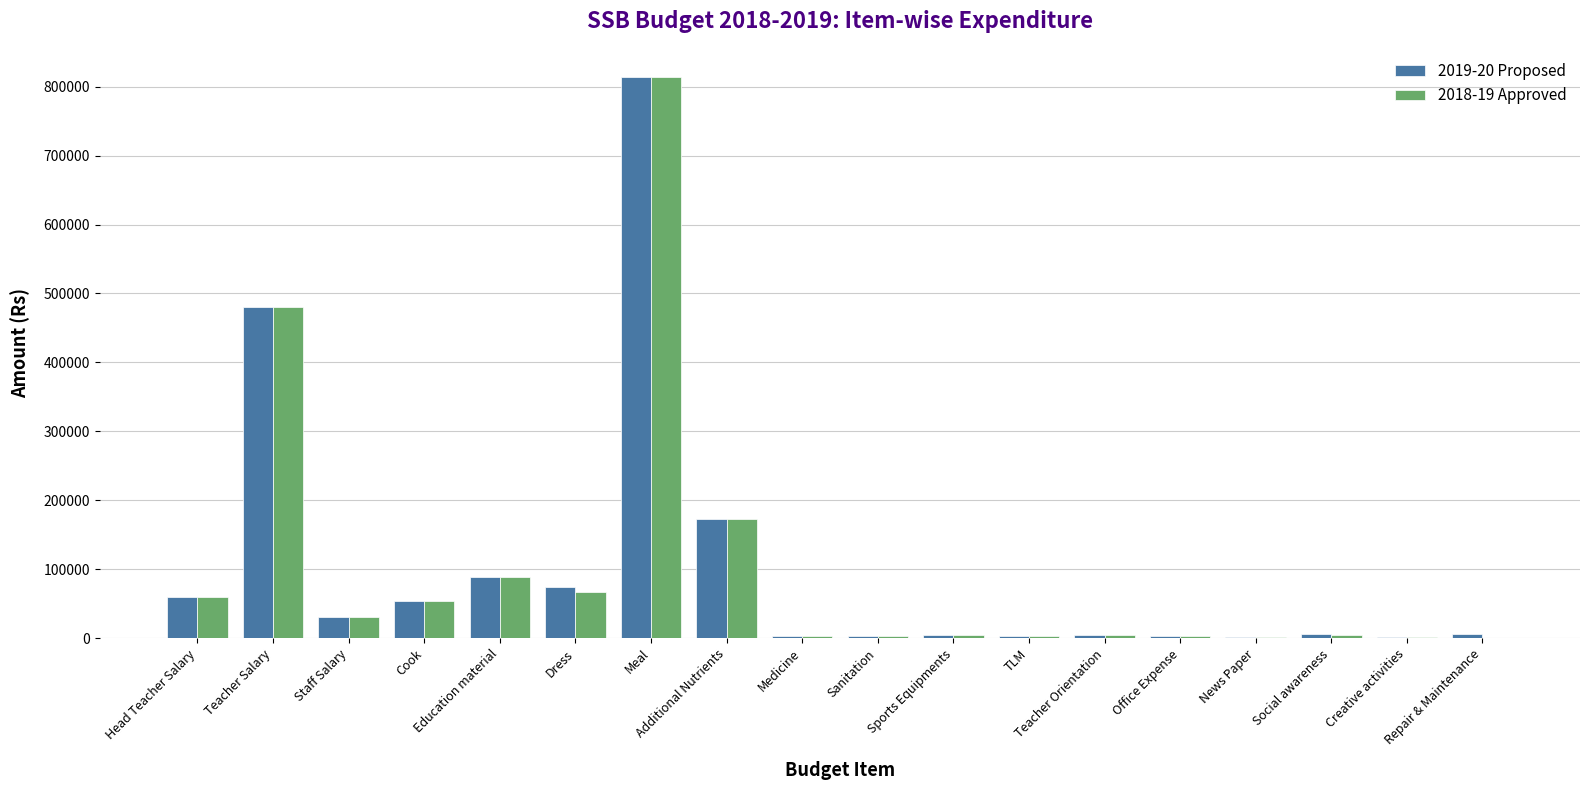

The value of 2018-19 Approved at Staff Salary is 30000. True or false?

True